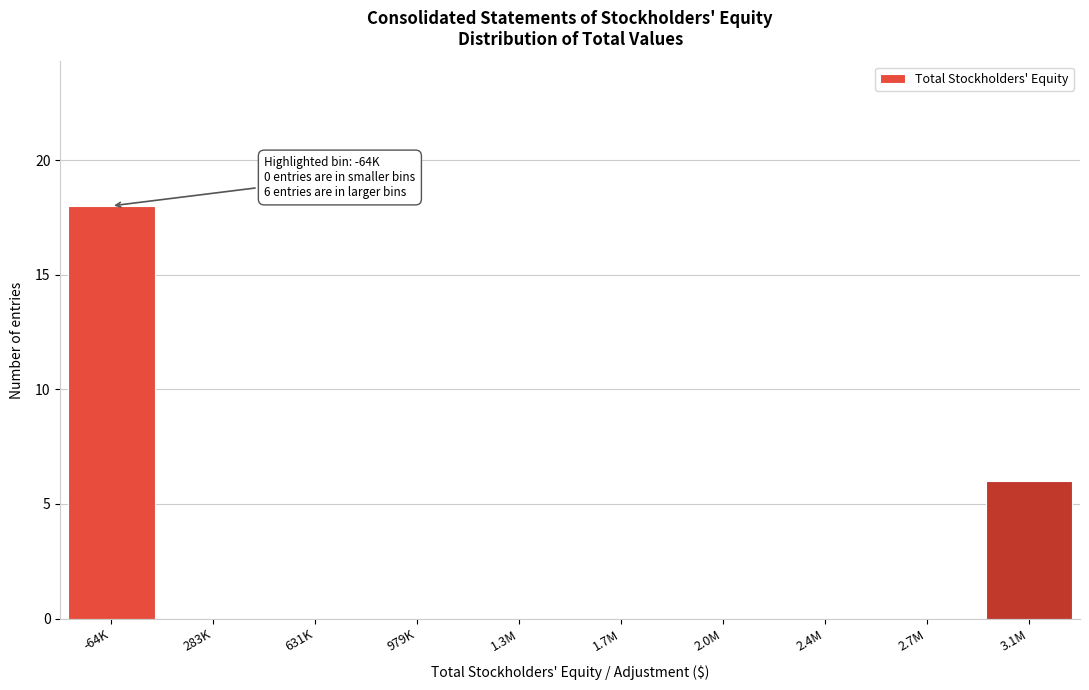

Reading left to right, list all the values displayed in this chart.

-64K=18	283K=0	631K=0	979K=0	1.3M=0	1.7M=0	2.0M=0	2.4M=0	2.7M=0	3.1M=6